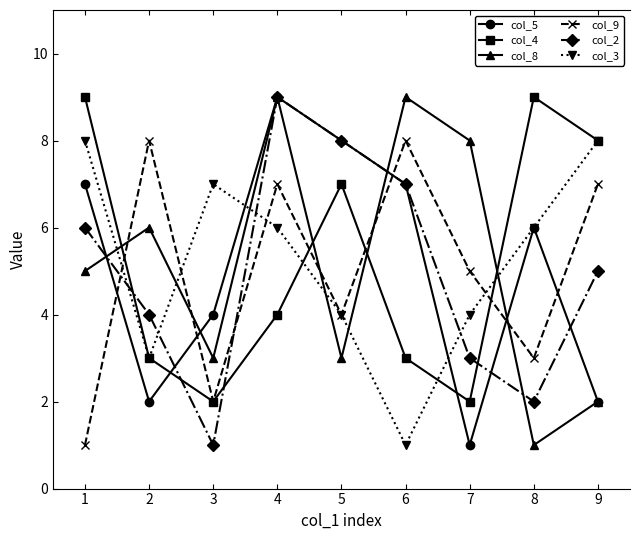

Between 1 and 9, which series saw the biggest shift?

col_9